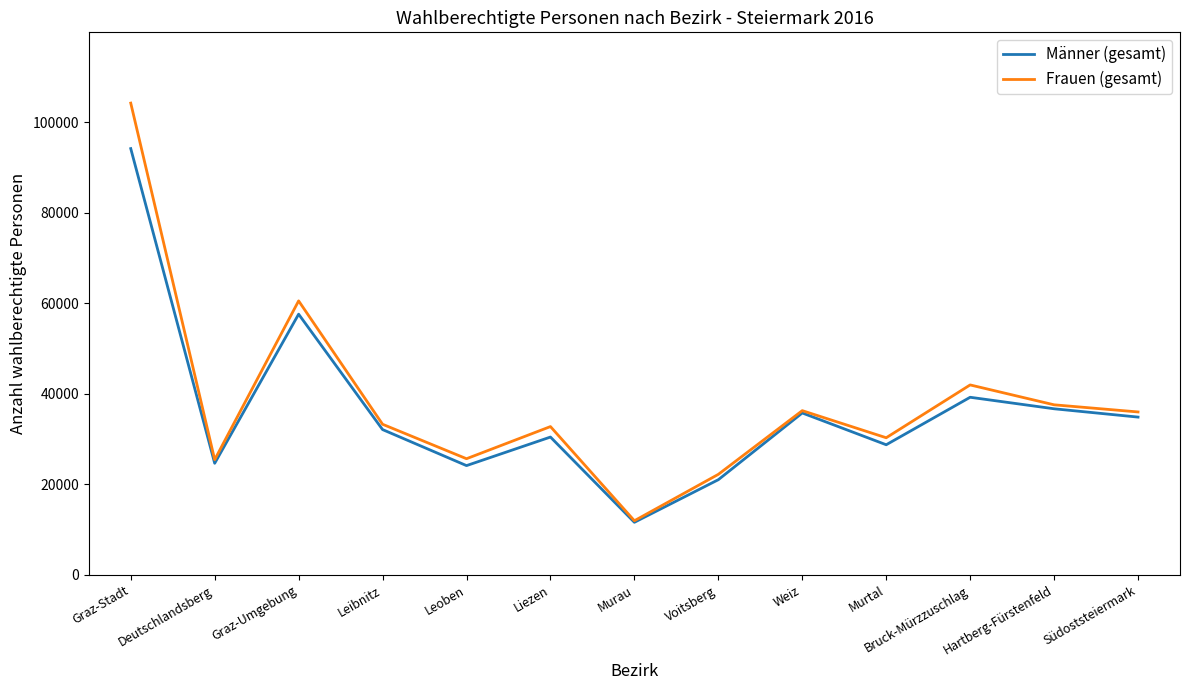

At which label does Frauen (gesamt) reach its minimum?

Murau